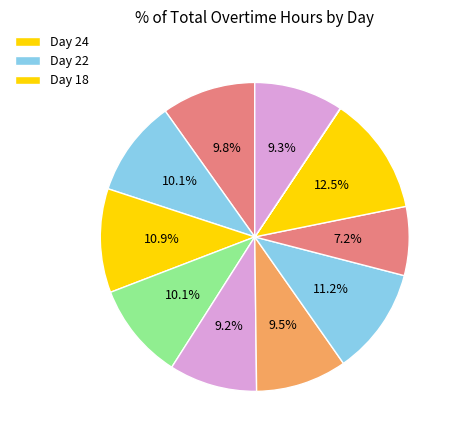

Does any single category account for the majority?

No